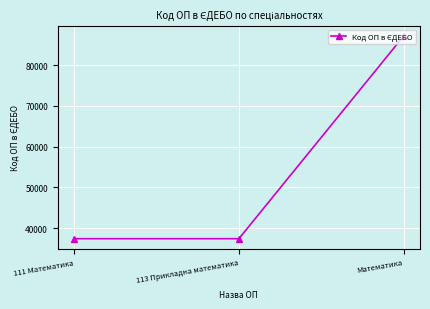

Approximately how many times larger is the value at 113 Прикладна математика compared to 111 Математика?

1.0